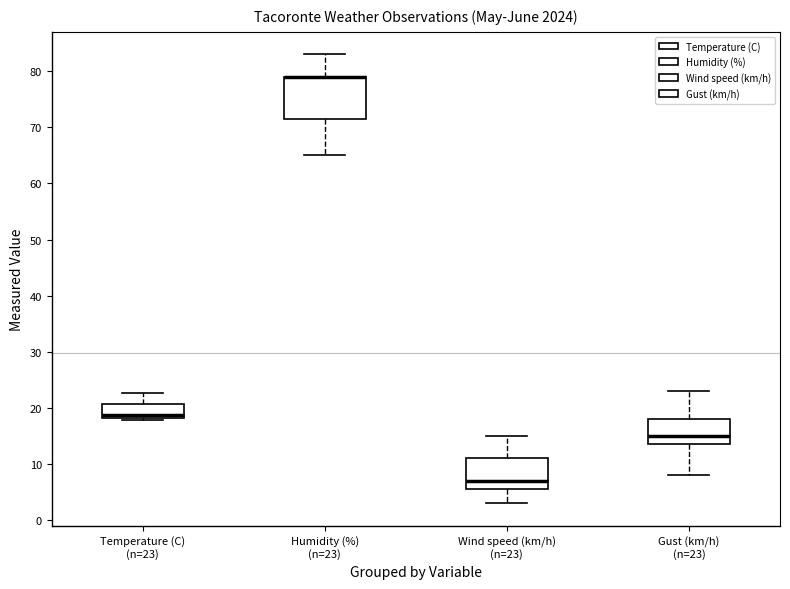

Reading left to right, read every box against the y-axis: the position of its median line, the range the box covers, and the ends of its whiskers. The values are not printed on the chart, so give them approximately, as read against the axis.

Temperature (C) (n=23): median 19, box 18 to 21, whiskers 18 (just below the box's lower edge) to 23
Humidity (%) (n=23): median 79 (drawn on the box's upper edge), box 72 to 79, whiskers 65 to 83
Wind speed (km/h) (n=23): median 7, box 6 to 11, whiskers 3 to 15
Gust (km/h) (n=23): median 15, box 14 to 18, whiskers 8 to 23